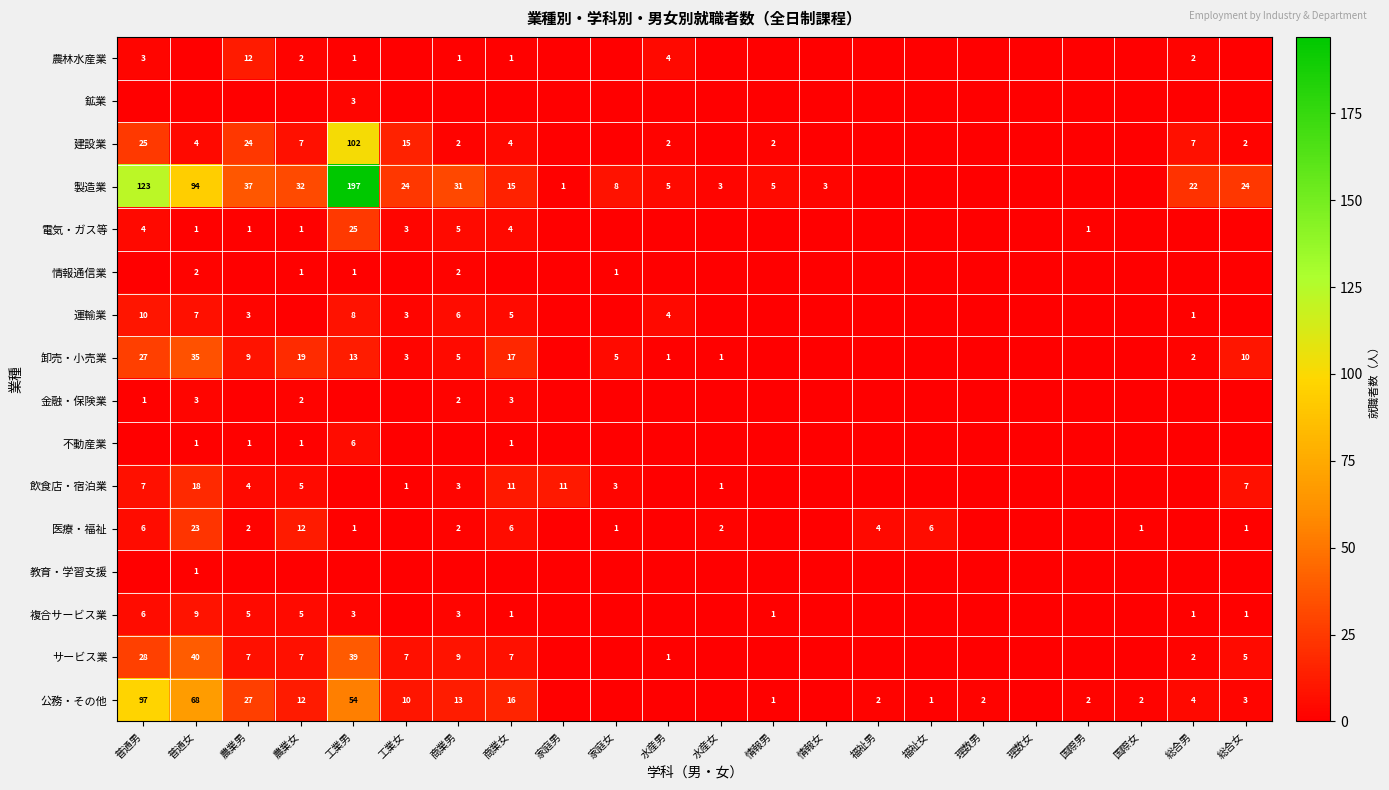

The 卸売・小売業 series shows 1 at 総合男. True or false?

False